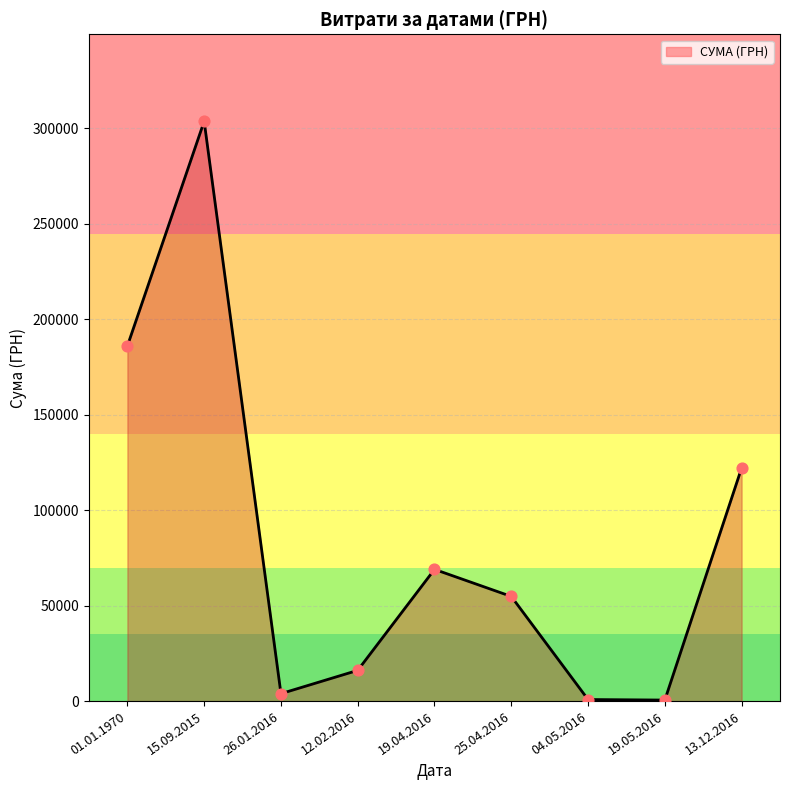

What is the change in value from 01.01.1970 to 19.04.2016?

-116941.8